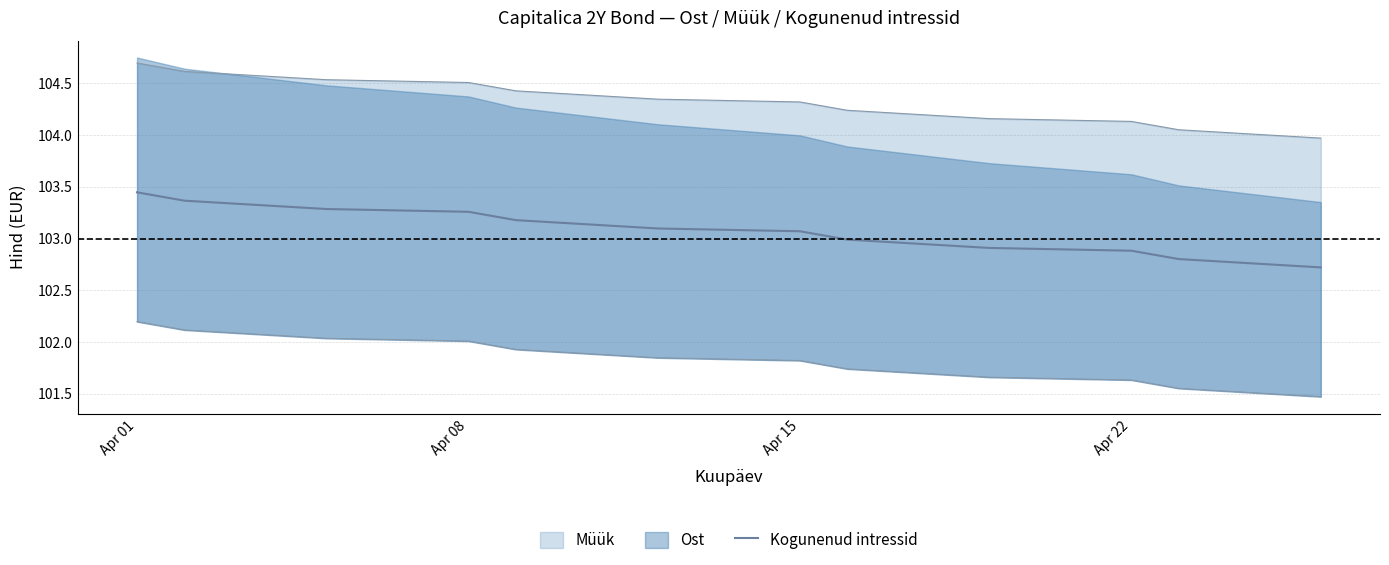

How many distinct data groups are displayed?

1